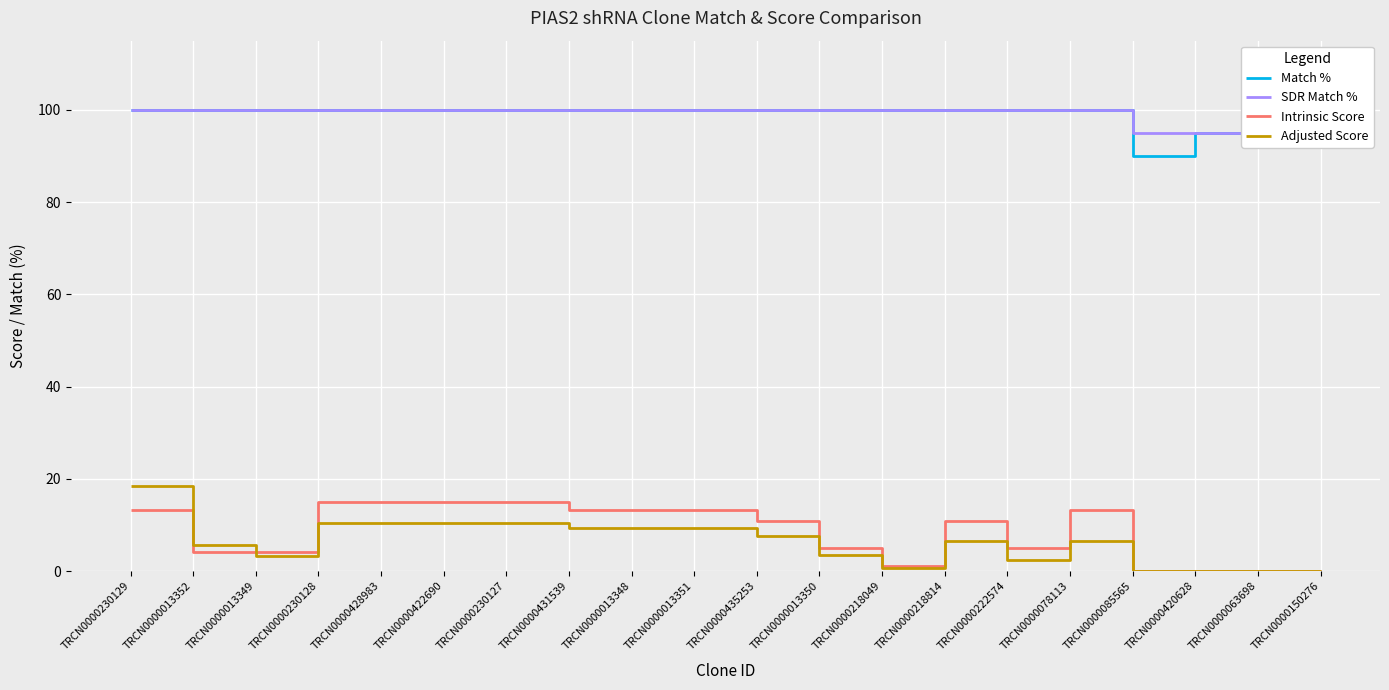

True or false: SDR Match % and Match % intersect in this chart.

False